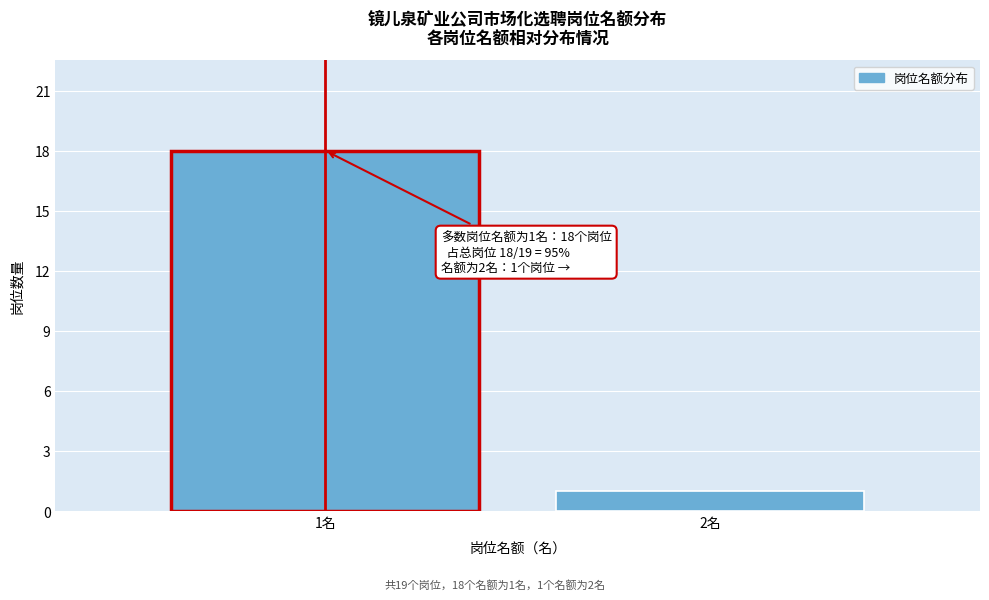

Reading right to left, list all the values displayed in this chart.

1	18